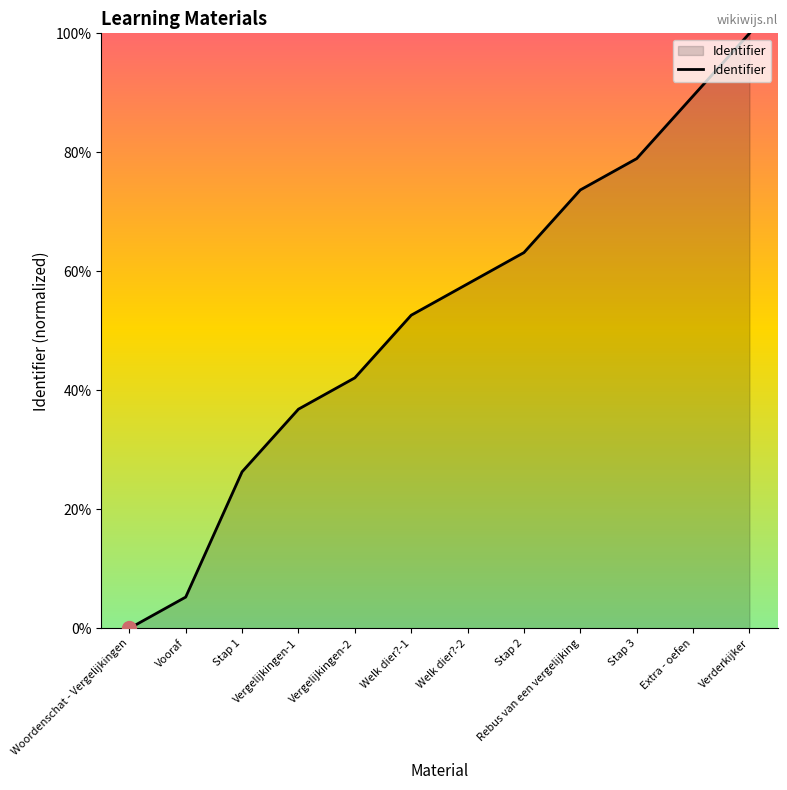

Which has a higher value, Vooraf or Stap 1?

Stap 1